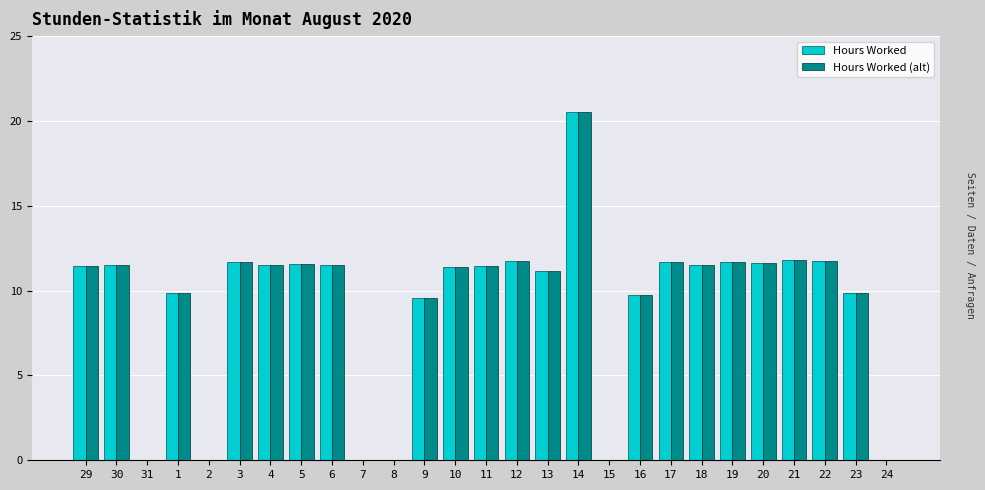

The Hours Worked (alt) series shows 11.2 at 13. True or false?

True